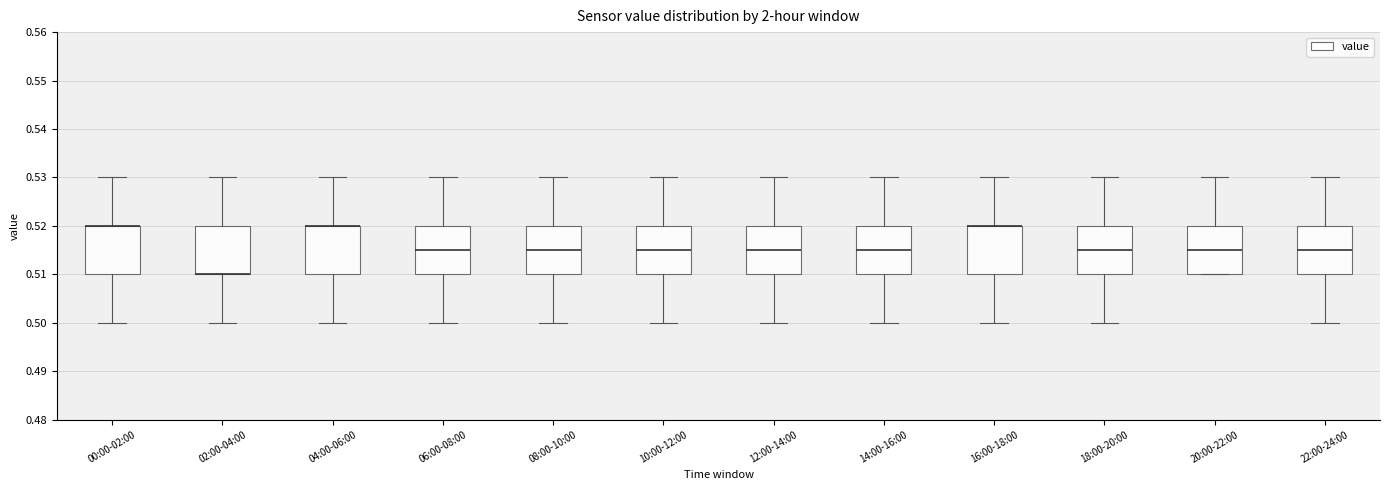

Reading left to right, read every box against the y-axis: the position of its median line, the range the box covers, and the ends of its whiskers. The values are not printed on the chart, so give them approximately, as read against the axis.

00:00-02:00: median 0.520 (drawn on the box's upper edge), box 0.510 to 0.520, whiskers 0.500 to 0.530
02:00-04:00: median 0.510 (drawn on the box's lower edge), box 0.510 to 0.520, whiskers 0.500 to 0.530
04:00-06:00: median 0.520 (drawn on the box's upper edge), box 0.510 to 0.520, whiskers 0.500 to 0.530
06:00-08:00: median 0.515, box 0.510 to 0.520, whiskers 0.500 to 0.530
08:00-10:00: median 0.515, box 0.510 to 0.520, whiskers 0.500 to 0.530
10:00-12:00: median 0.515, box 0.510 to 0.520, whiskers 0.500 to 0.530
12:00-14:00: median 0.515, box 0.510 to 0.520, whiskers 0.500 to 0.530
14:00-16:00: median 0.515, box 0.510 to 0.520, whiskers 0.500 to 0.530
16:00-18:00: median 0.520 (drawn on the box's upper edge), box 0.510 to 0.520, whiskers 0.500 to 0.530
18:00-20:00: median 0.515, box 0.510 to 0.520, whiskers 0.500 to 0.530
20:00-22:00: median 0.515, box 0.510 to 0.520, whiskers 0.510 to 0.530
22:00-24:00: median 0.515, box 0.510 to 0.520, whiskers 0.500 to 0.530